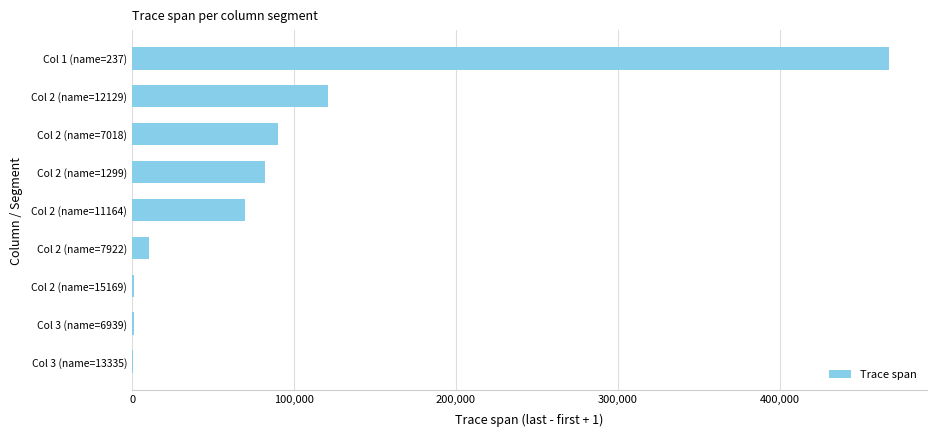

Where is the data nearest to the value 233801?

Col 2 (name=12129)